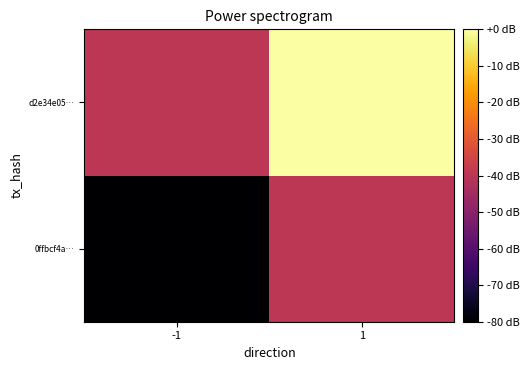

List the series in order of their peak value, highest first.

d2e34e05…, 0ffbcf4a…